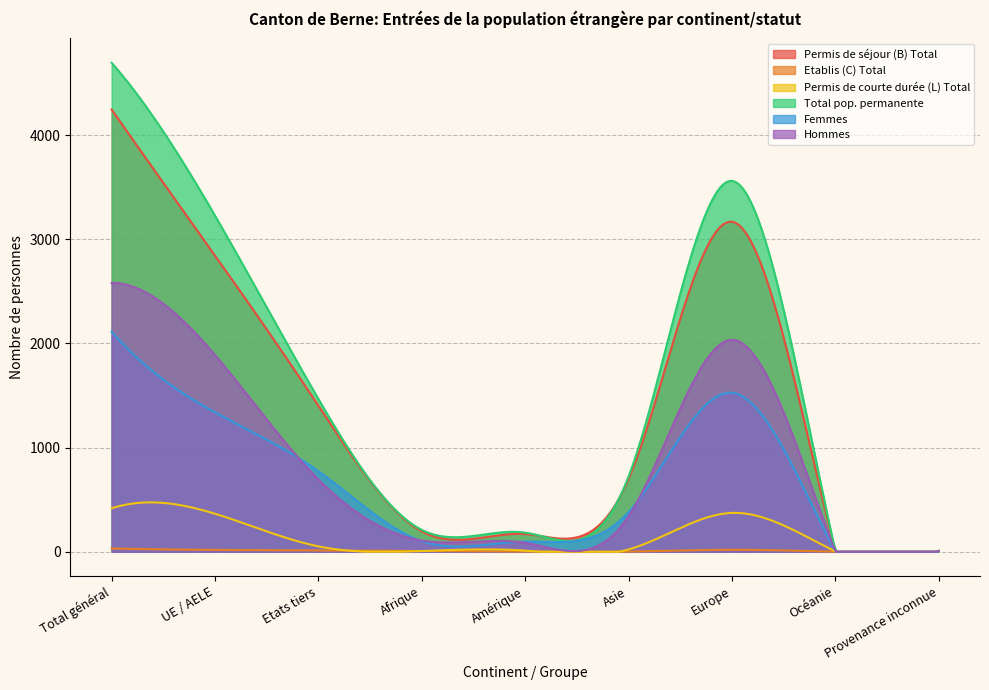

What position from the left is Océanie?

8